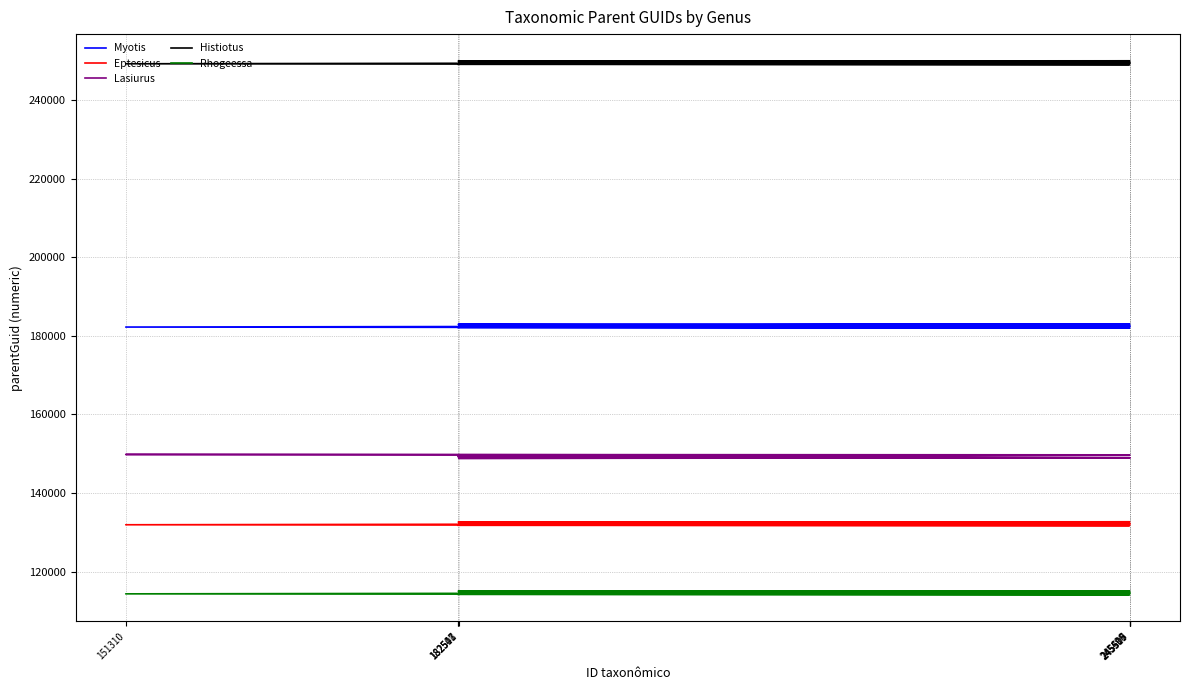

The value of Myotis at 245505 is 182989.0. True or false?

True